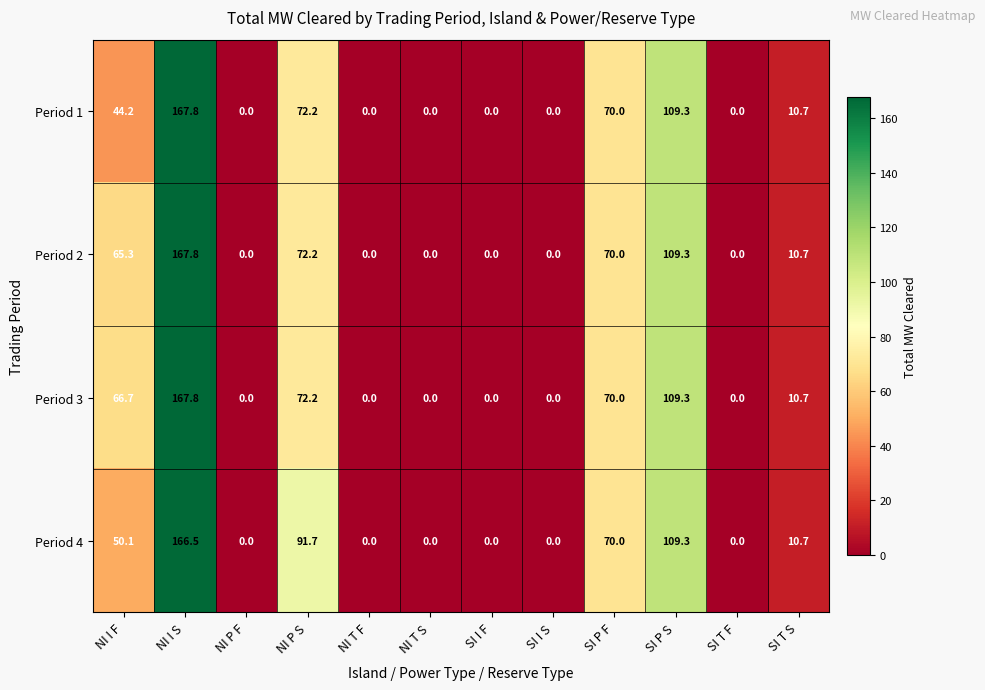

What is the greatest value displayed?

167.8